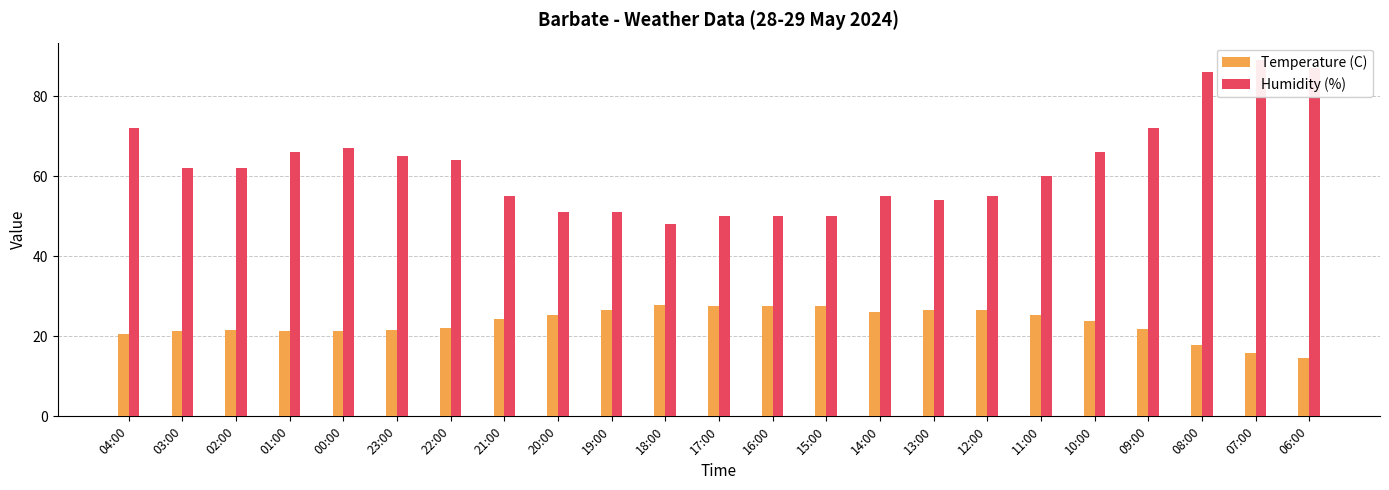

Reading left to right, list all the values displayed in this chart.

Temperature (C): 04:00=20.6	03:00=21.4	02:00=21.5	01:00=21.4	00:00=21.3	23:00=21.6	22:00=22.1	21:00=24.3	20:00=25.4	19:00=26.5	18:00=27.8	17:00=27.7	16:00=27.7	15:00=27.6	14:00=26.2	13:00=26.5	12:00=26.5	11:00=25.3	10:00=23.9	09:00=21.9	08:00=17.9	07:00=15.9	06:00=14.5
Humidity (%): 04:00=72.0	03:00=62.0	02:00=62.0	01:00=66.0	00:00=67.0	23:00=65.0	22:00=64.0	21:00=55.0	20:00=51.0	19:00=51.0	18:00=48.0	17:00=50.0	16:00=50.0	15:00=50.0	14:00=55.0	13:00=54.0	12:00=55.0	11:00=60.0	10:00=66.0	09:00=72.0	08:00=86.0	07:00=89.0	06:00=87.0